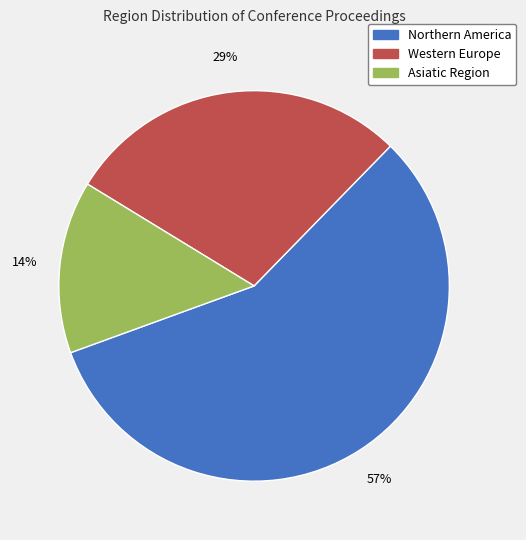

To the nearest percent, what percentage of the pie is Northern America?

57%